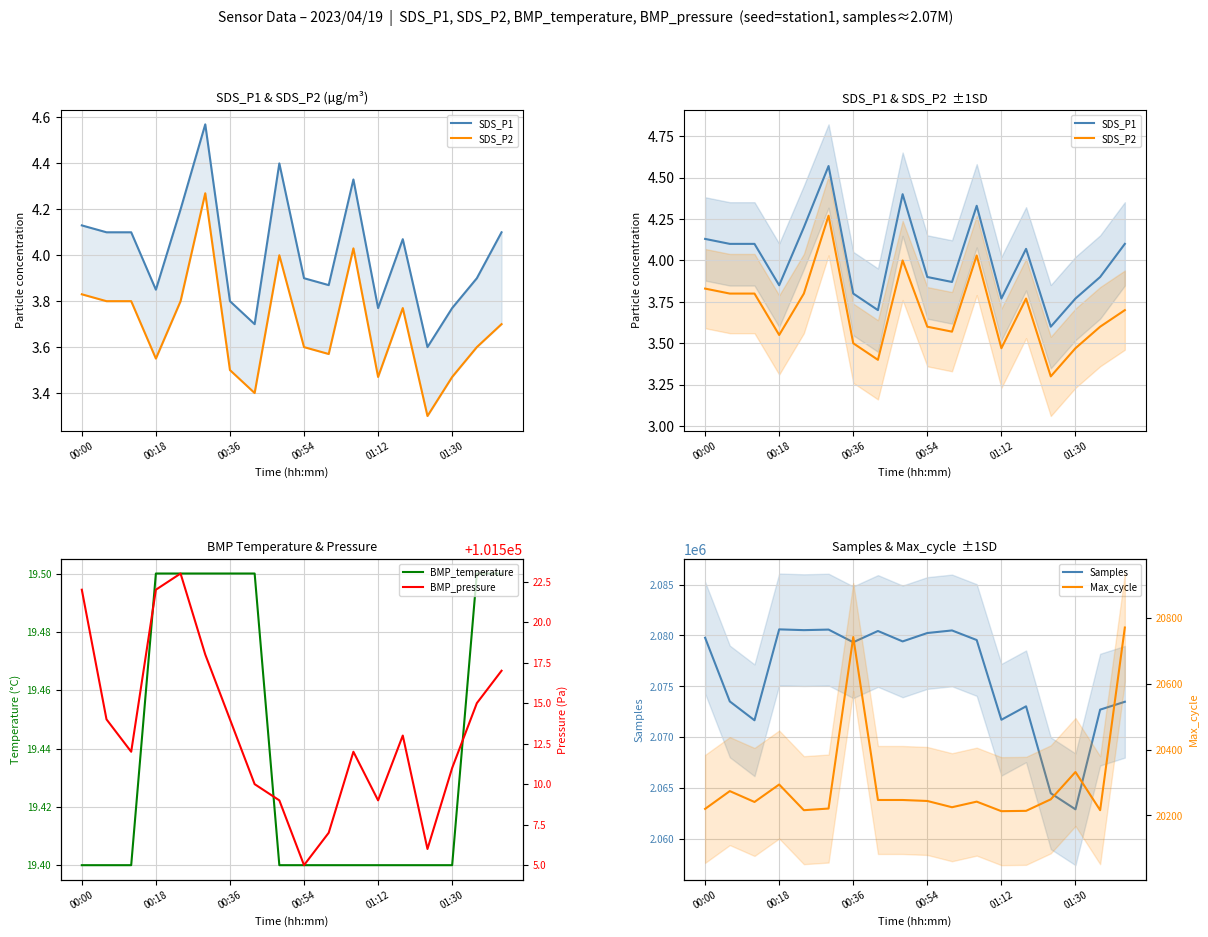

What is the label of the 4th point from the left?

00:18